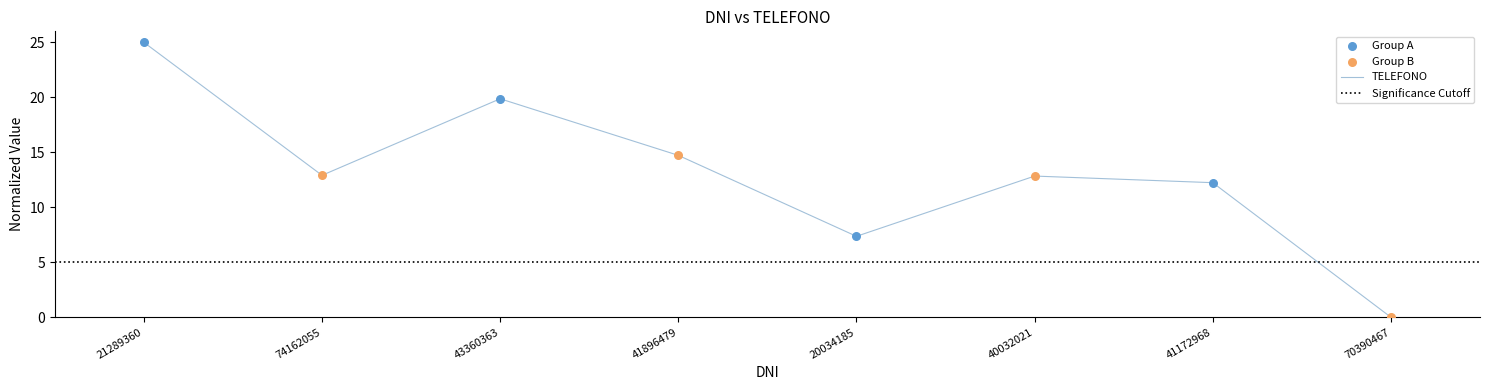

What is the change in value from 74162055 to 41172968?

-0.7